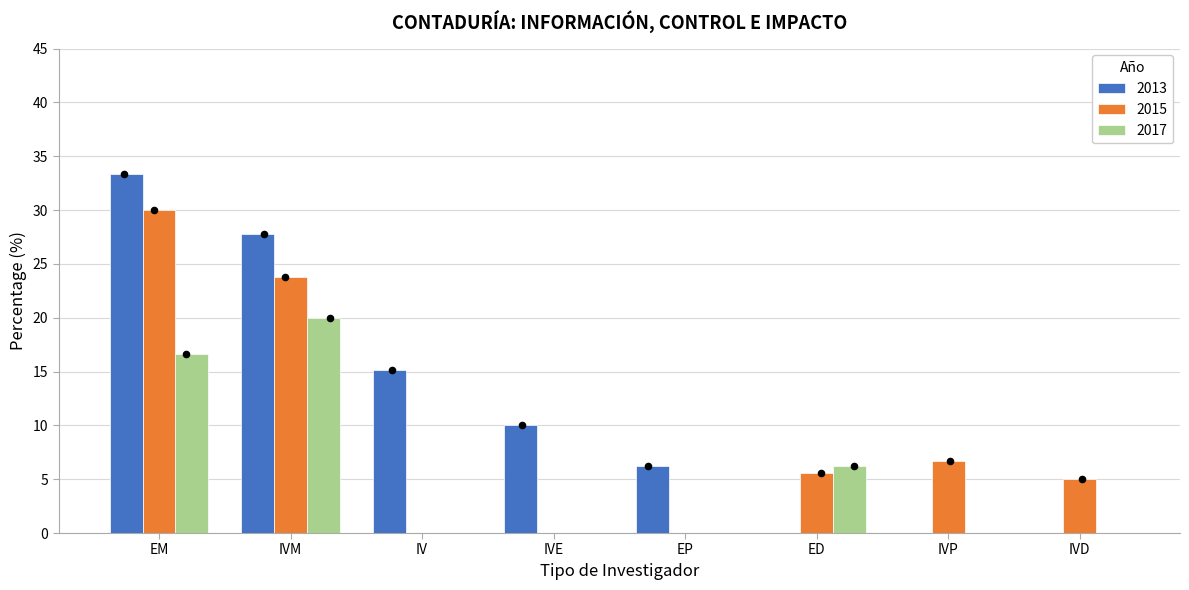

What are all the series names shown in the legend?

2013, 2015, 2017